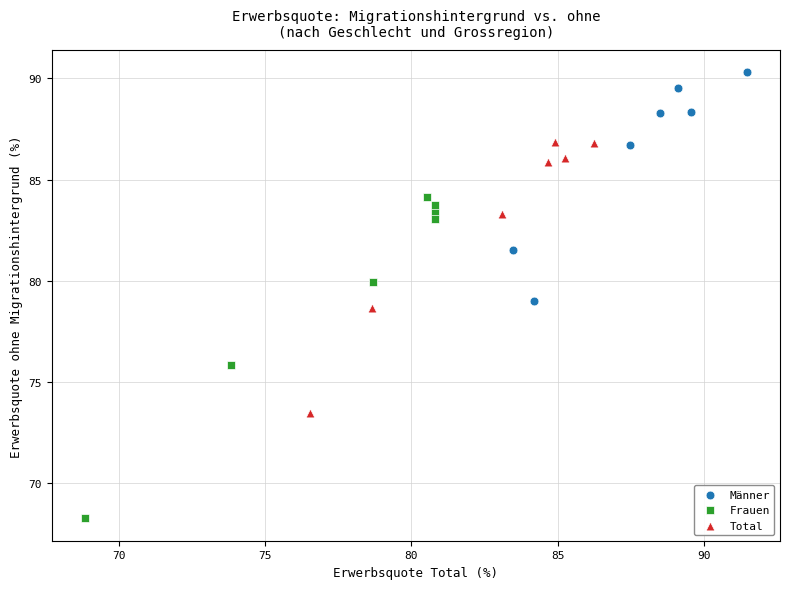

Which series has the largest Y range (max minus min)?

Frauen